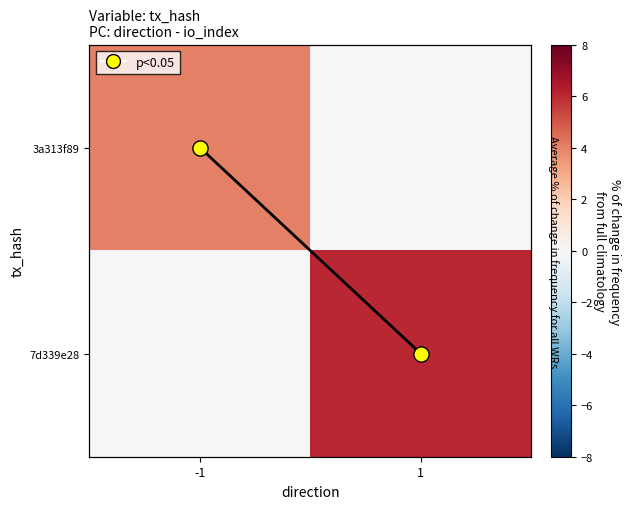

The line series shows 1 at -1. True or false?

True